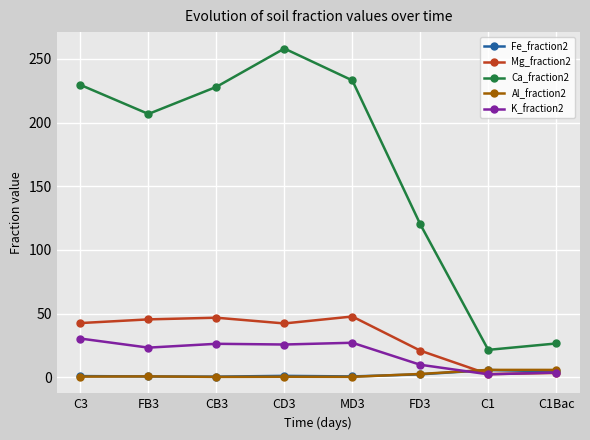

Between CD3 and C1Bac, which series saw the biggest shift?

Ca_fraction2